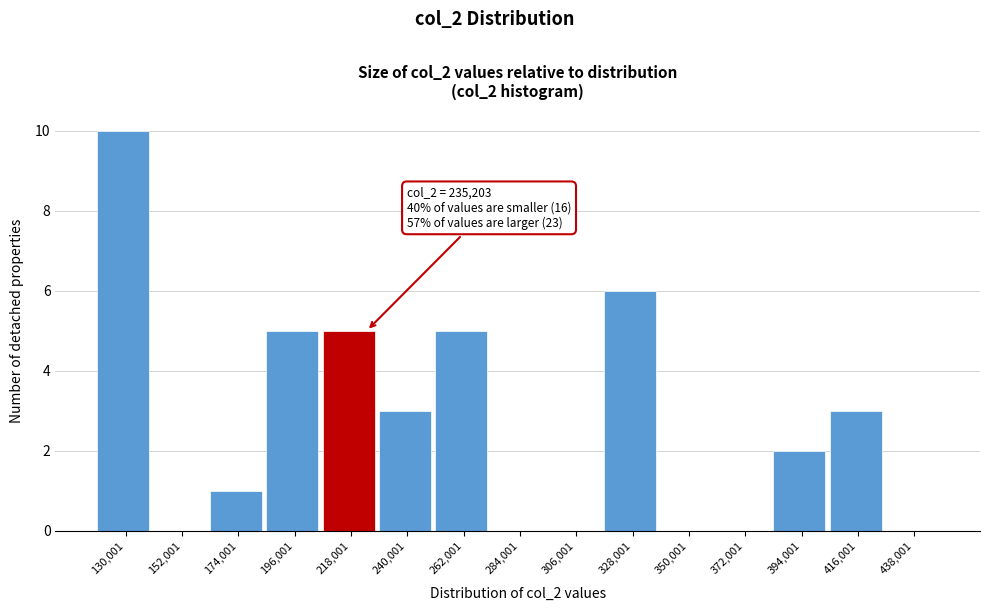

Reading left to right, what are all the values shown in this chart?

130,001=10	152,001=0	174,001=1	196,001=5	218,001=5	240,001=3	262,001=5	284,001=0	306,001=0	328,001=6	350,001=0	372,001=0	394,001=2	416,001=3	438,001=0